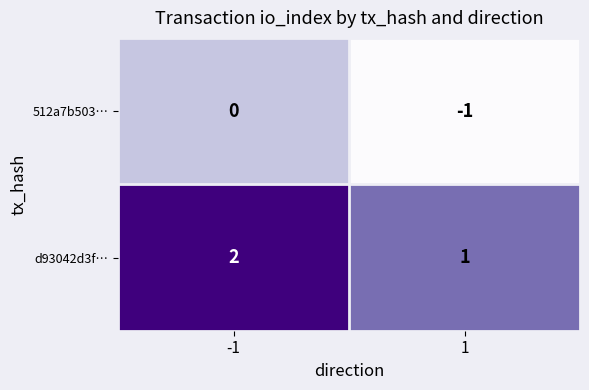

Is it true that 512a7b503… equals 1 at -1?

False